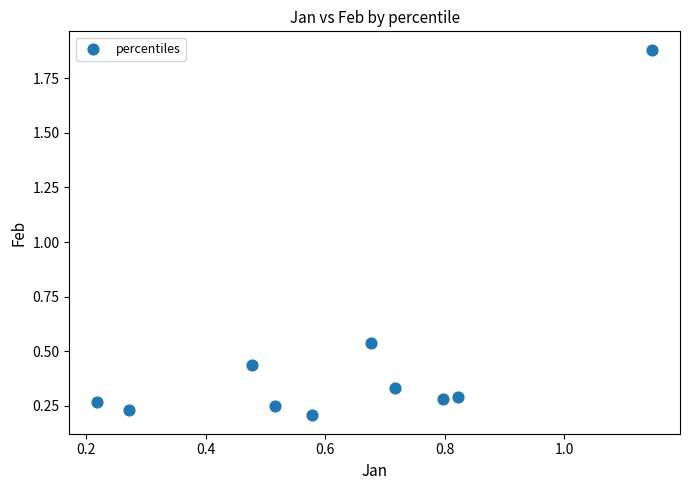

What is the range of Y values (max minus min)?

1.7